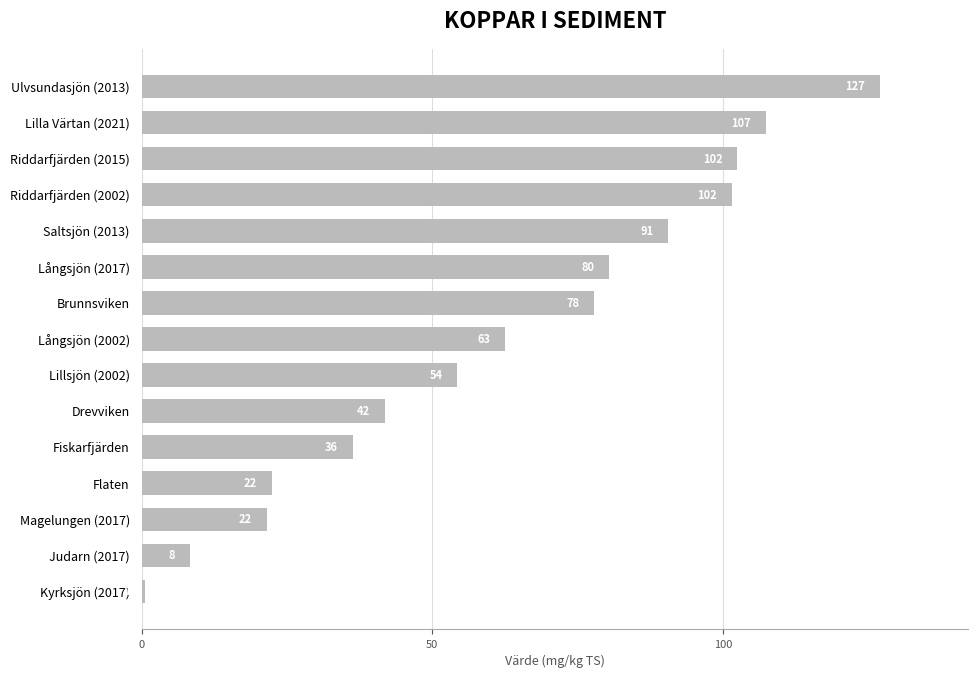

The value at Ulvsundasjön (2013) is 40.7. True or false?

False